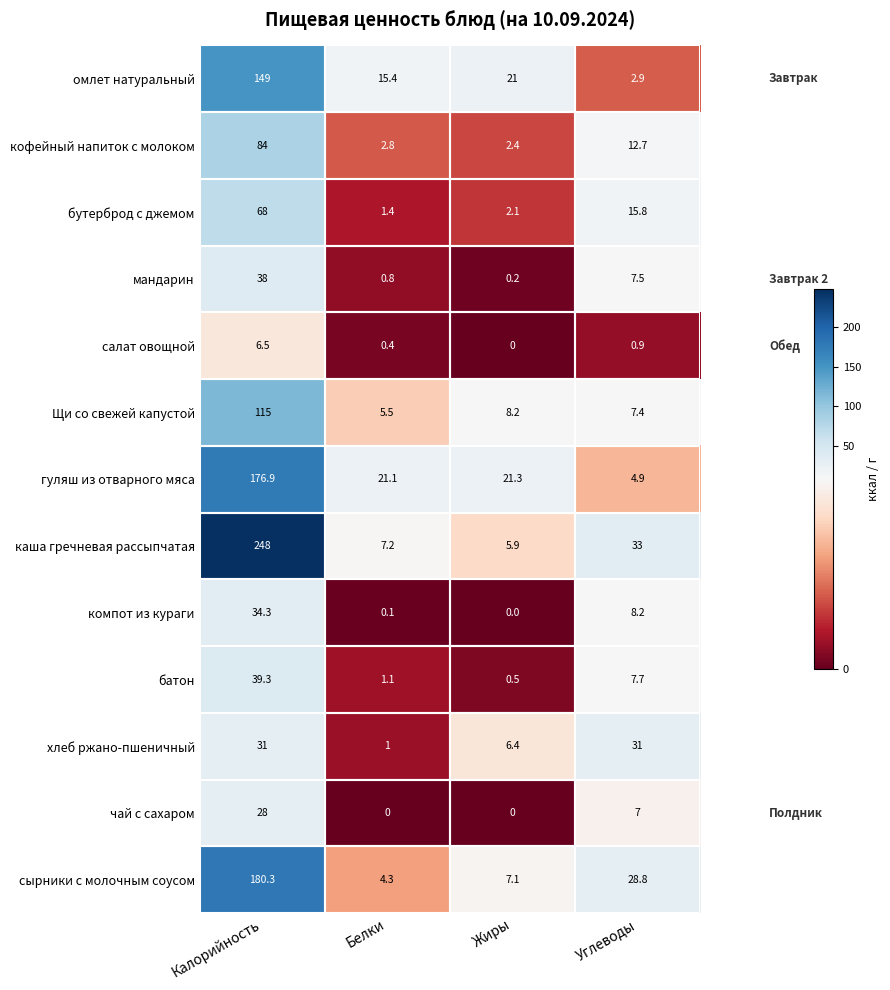

Where is батон nearest to the value 19?

Углеводы